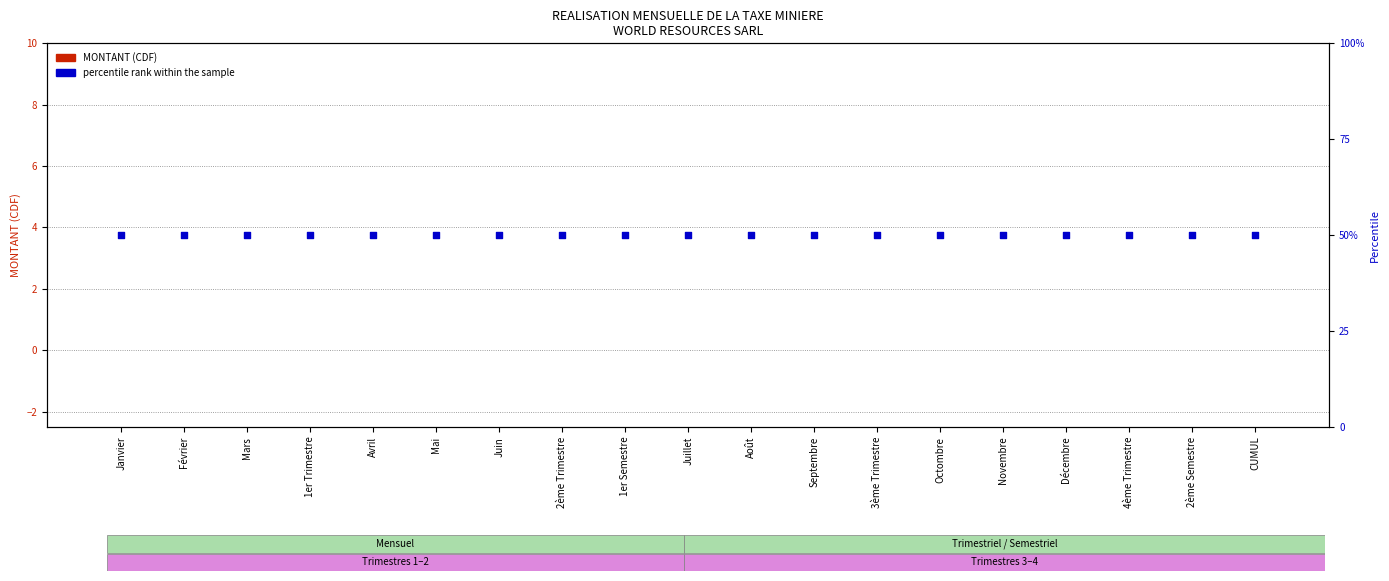

Which series has the largest total across all categories?

percentile rank within the sample